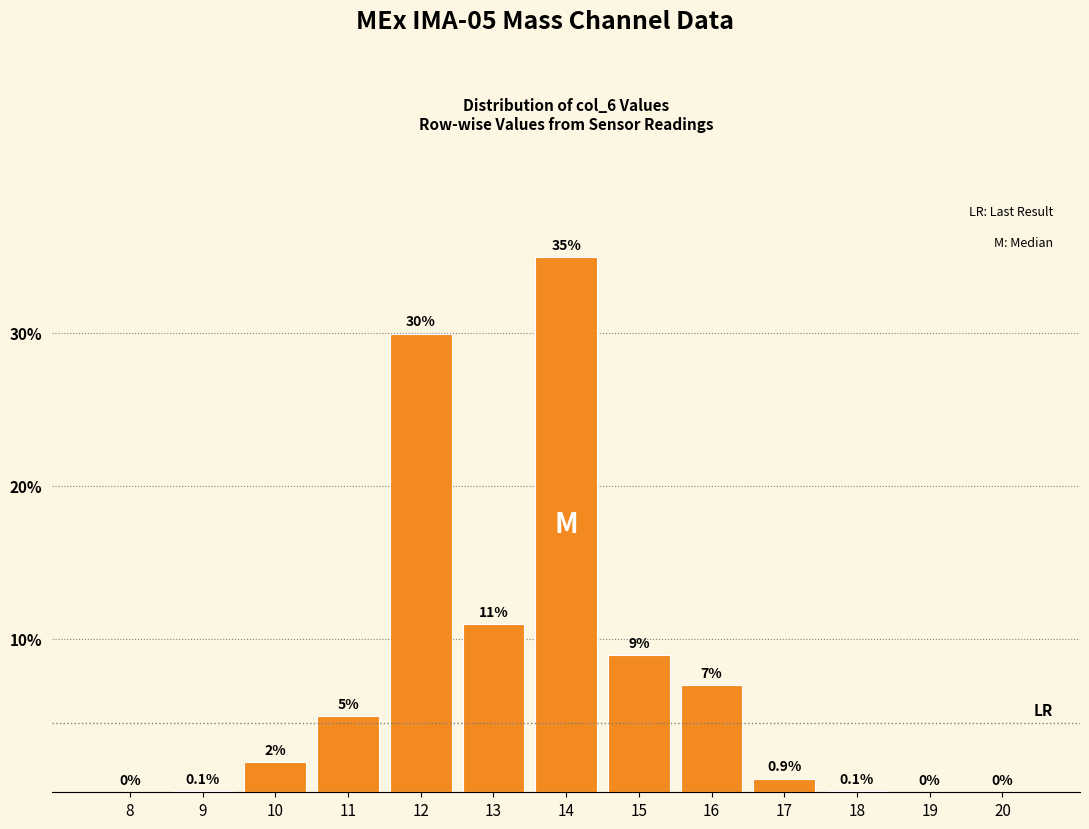

Reading left to right, what are all the values shown in this chart?

8=0.0	9=0.1	10=2.0	11=5.0	12=30.0	13=11.0	14=35.0	15=9.0	16=7.0	17=0.9	18=0.1	19=0.0	20=0.0